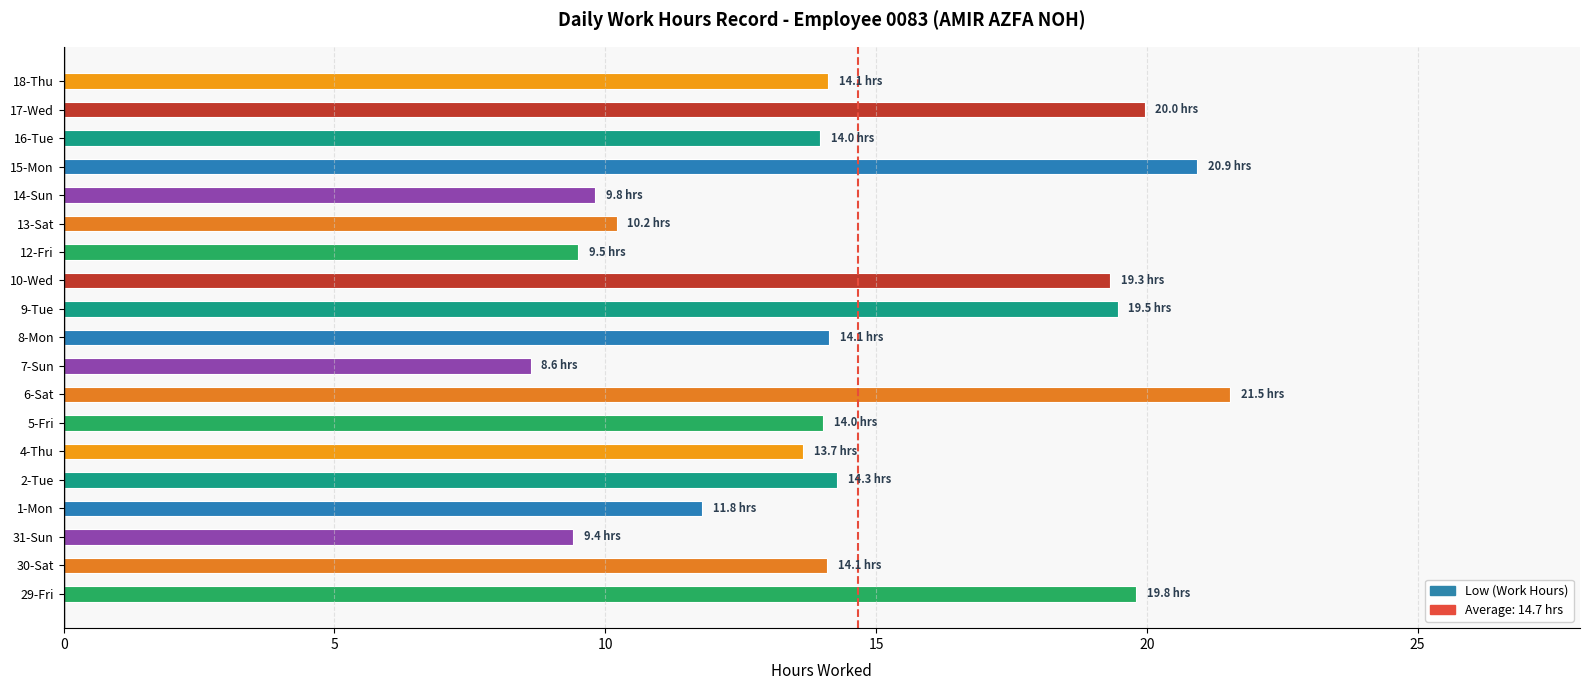

How many data points does each series have?

19